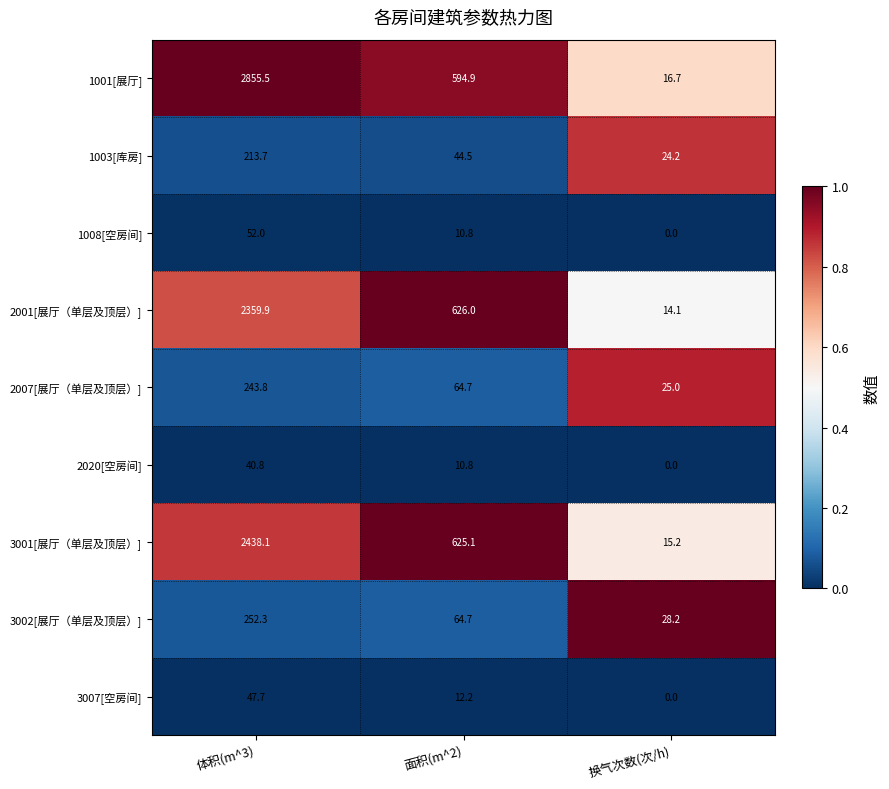

Is it true that 2001[展厅（单层及顶层）] equals 579.3 at 体积(m^3)?

False